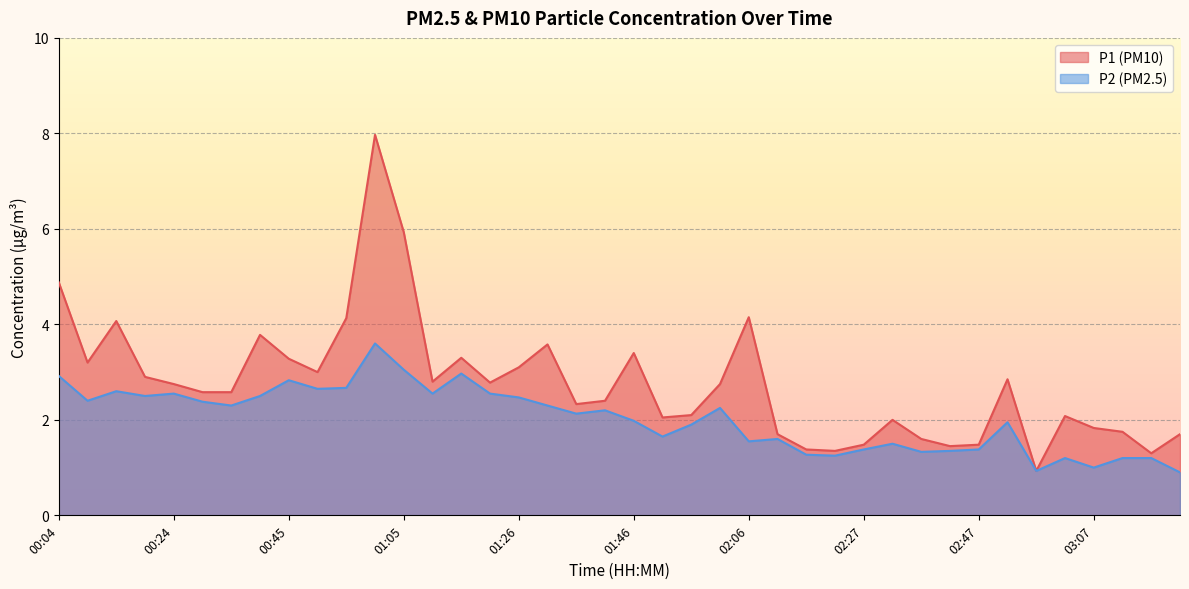

Where is the first local minimum for P2?

00:09